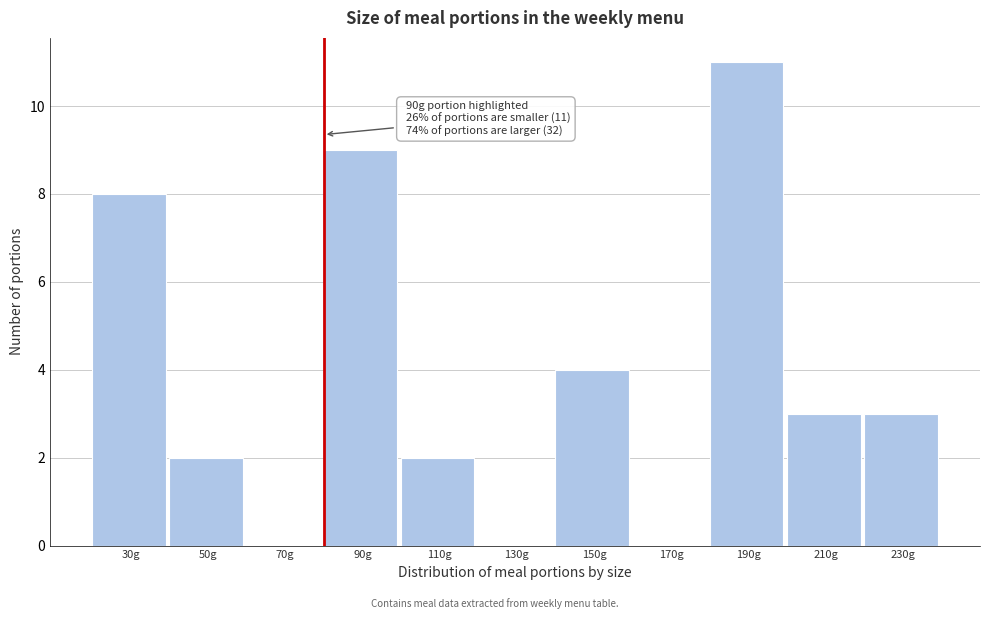

Reading left to right, extract all data points from this chart.

30g=8	50g=2	70g=0	90g=9	110g=2	130g=0	150g=4	170g=0	190g=11	210g=3	230g=3